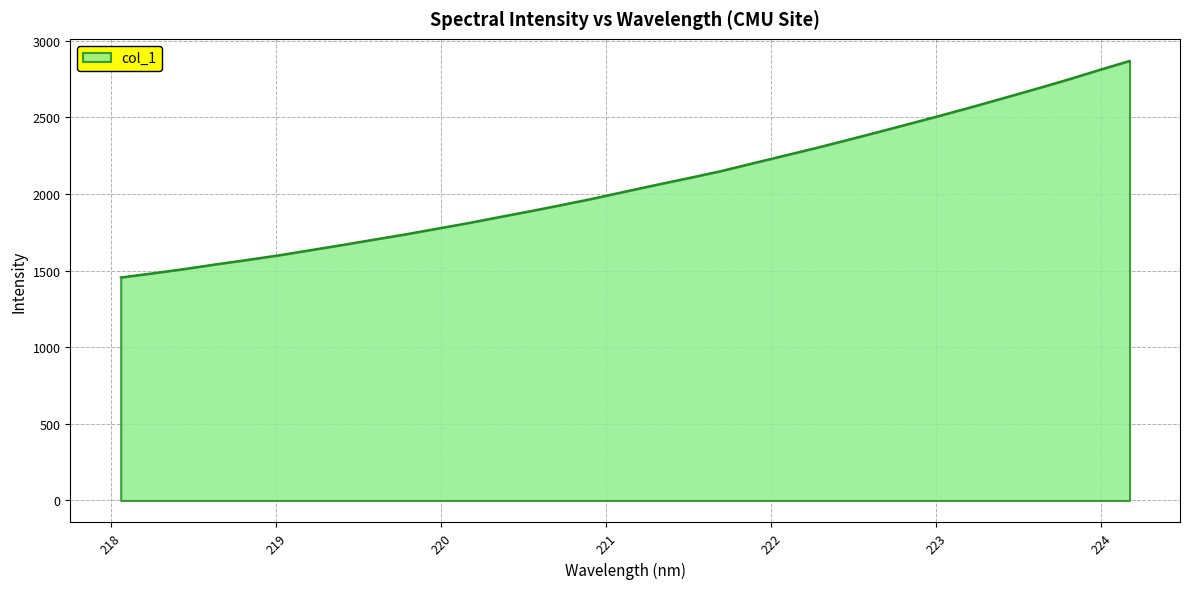

What is the greatest value displayed?

2869.3